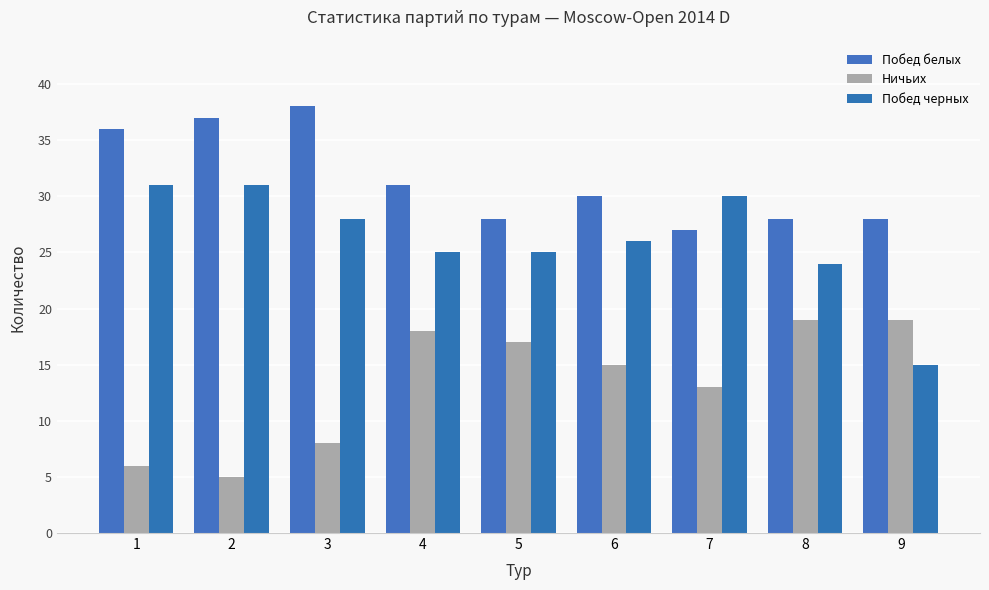

How many bars are there in each group?

3